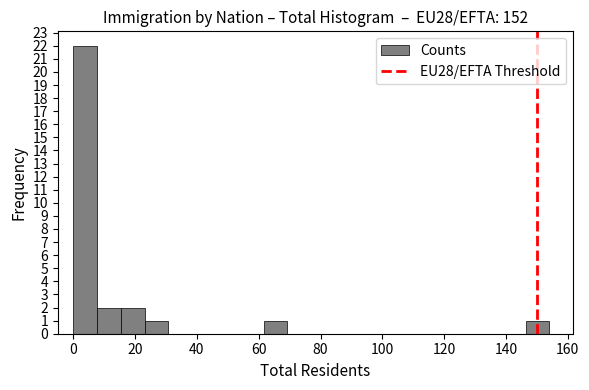

Read against the x-axis, roughly where is the centre of the tallest bar?

4